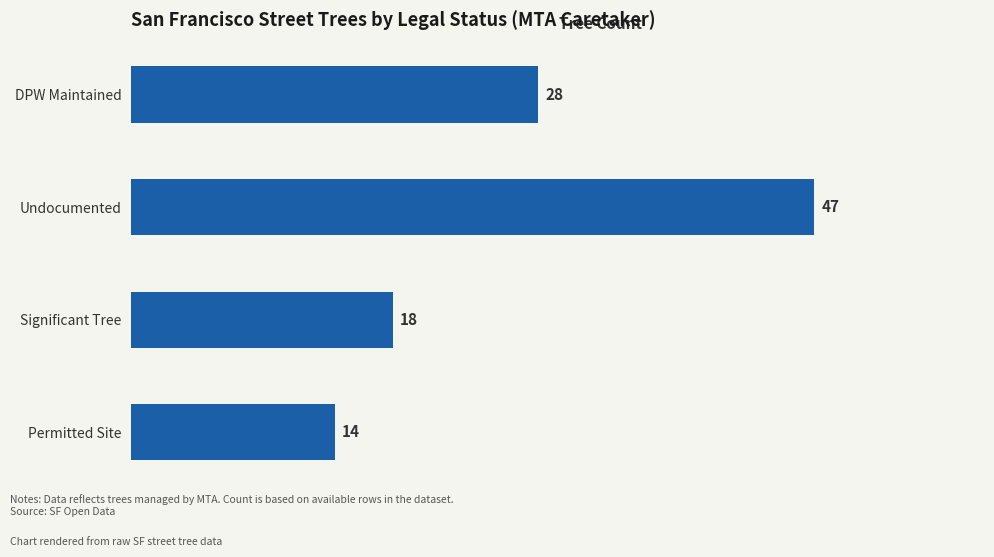

Which label corresponds to the smallest value in the chart?

Permitted Site